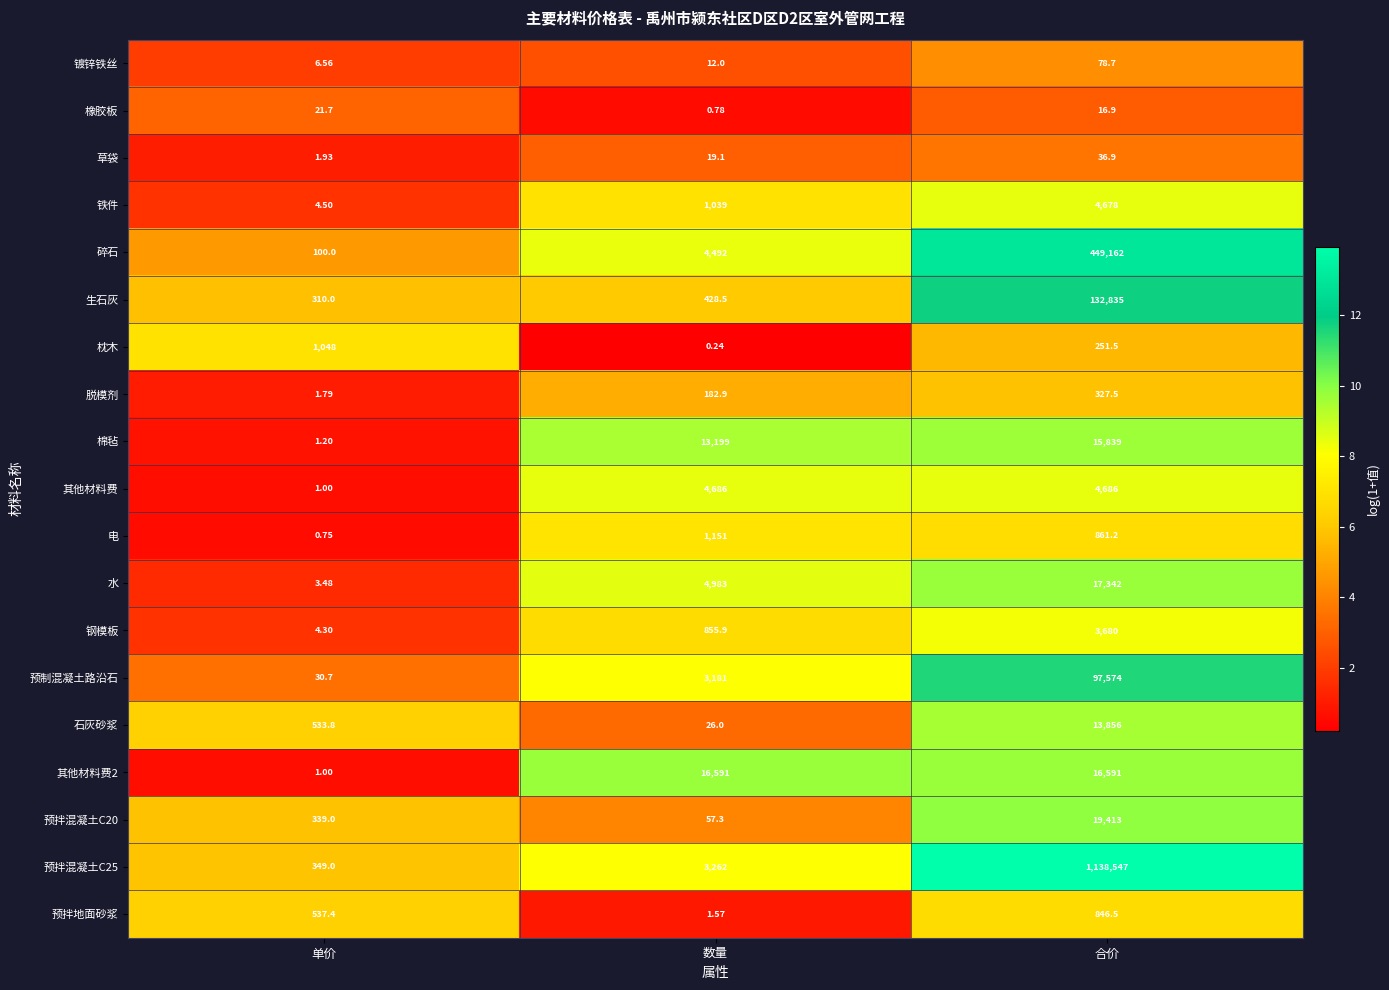

At which category does the chart reach its minimum across all series?

数量